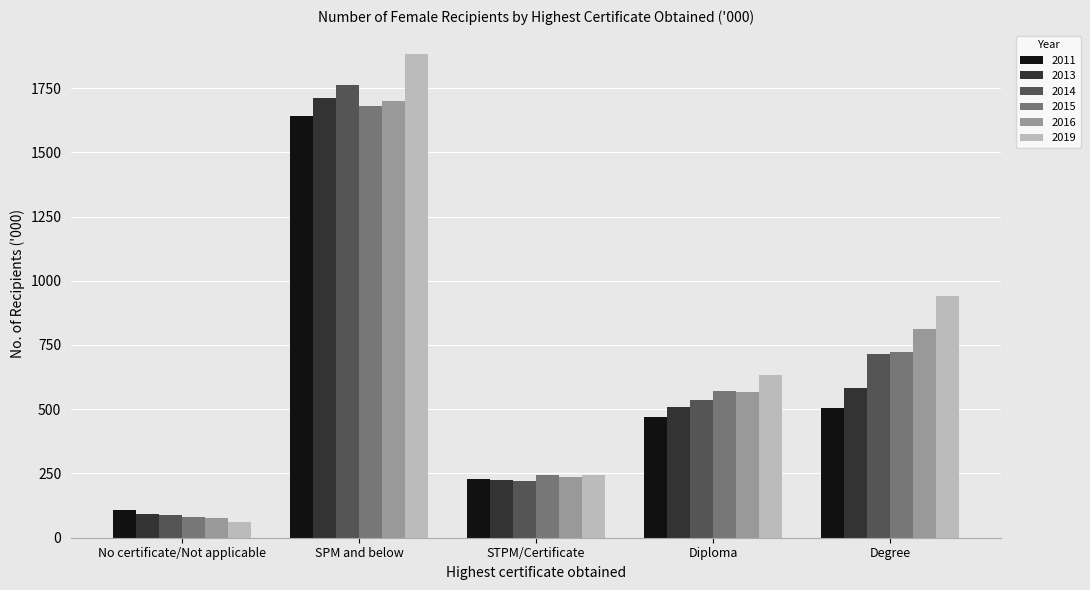

Reading left to right, transcribe all the data shown in this chart.

2011: No certificate/Not applicable=108.7	SPM and below=1643.0	STPM/Certificate=227.8	Diploma=469.5	Degree=504.9
2013: No certificate/Not applicable=91.8	SPM and below=1711.0	STPM/Certificate=225.0	Diploma=509.4	Degree=581.6
2014: No certificate/Not applicable=89.7	SPM and below=1763.1	STPM/Certificate=220.1	Diploma=535.4	Degree=713.4
2015: No certificate/Not applicable=81.8	SPM and below=1678.5	STPM/Certificate=244.3	Diploma=572.4	Degree=722.2
2016: No certificate/Not applicable=75.8	SPM and below=1697.6	STPM/Certificate=235.2	Diploma=568.9	Degree=812.3
2019: No certificate/Not applicable=61.0	SPM and below=1881.4	STPM/Certificate=242.9	Diploma=632.5	Degree=941.4